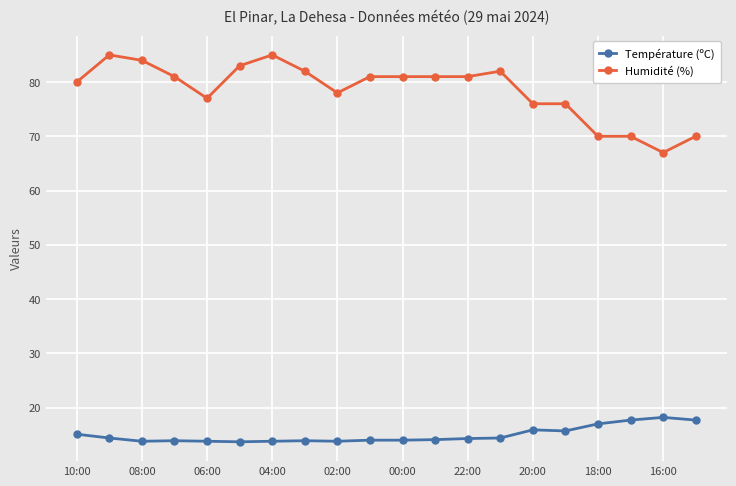

Which series has the largest range (max minus min)?

Humidité (%)